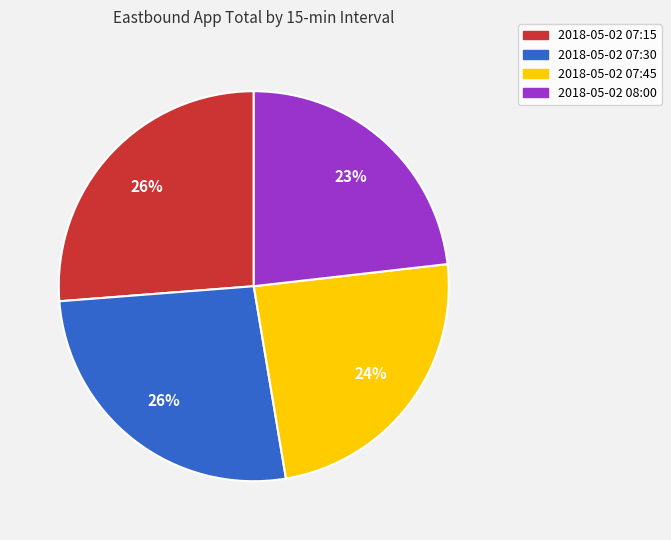

To the nearest percent, what portion does 2018-05-02 07:45 represent?

24%